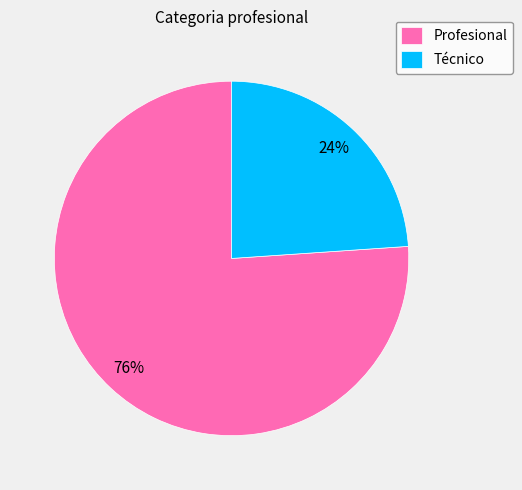

What is the smallest slice in the pie chart?

Técnico